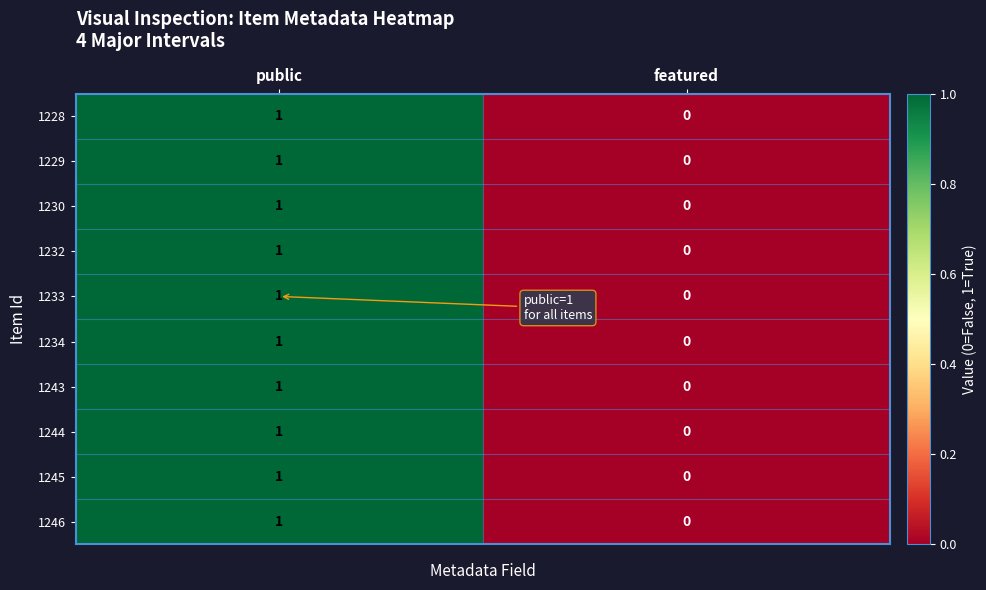

The value of 1228 at public is 0. True or false?

False